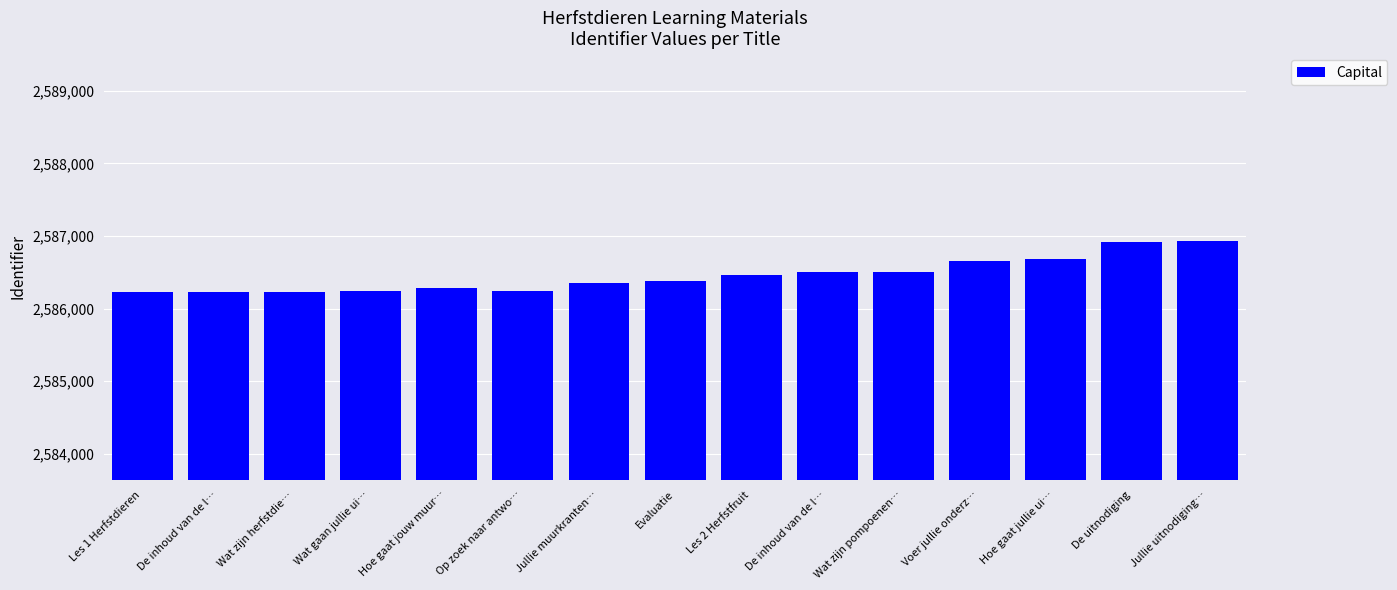

Which has a higher value, Jullie uitnodiging… or De inhoud van de l…?

Jullie uitnodiging…